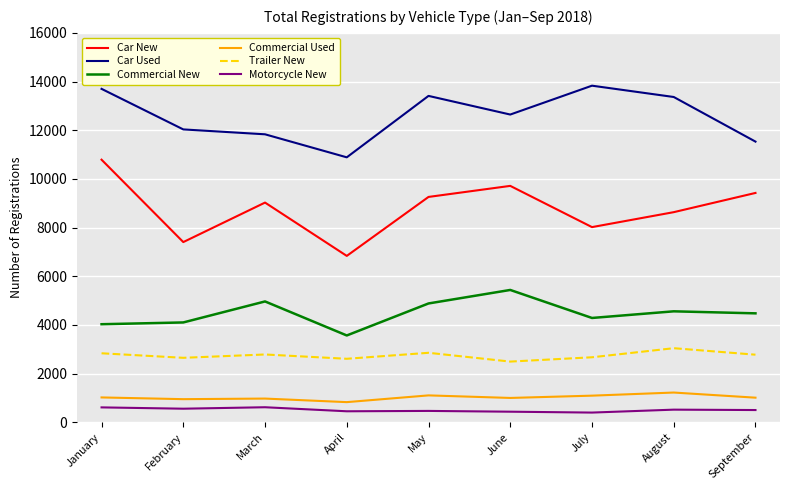

What is the sum of the Commercial Used values at July and August?

2316